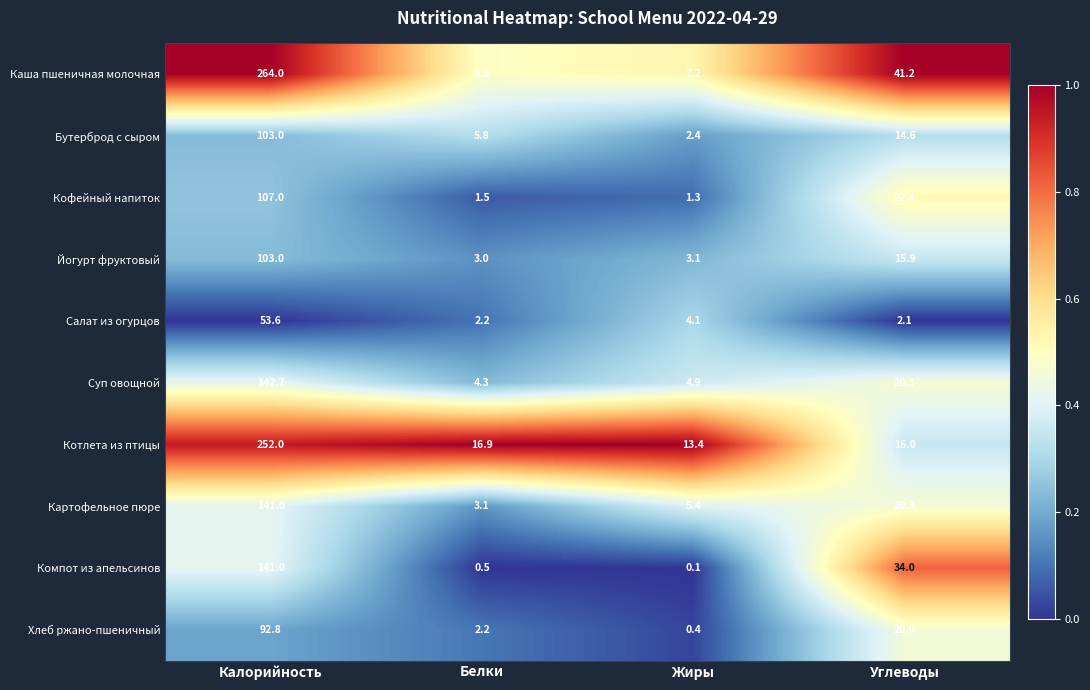

What is the difference between the highest and lowest values at Калорийность?

210.4